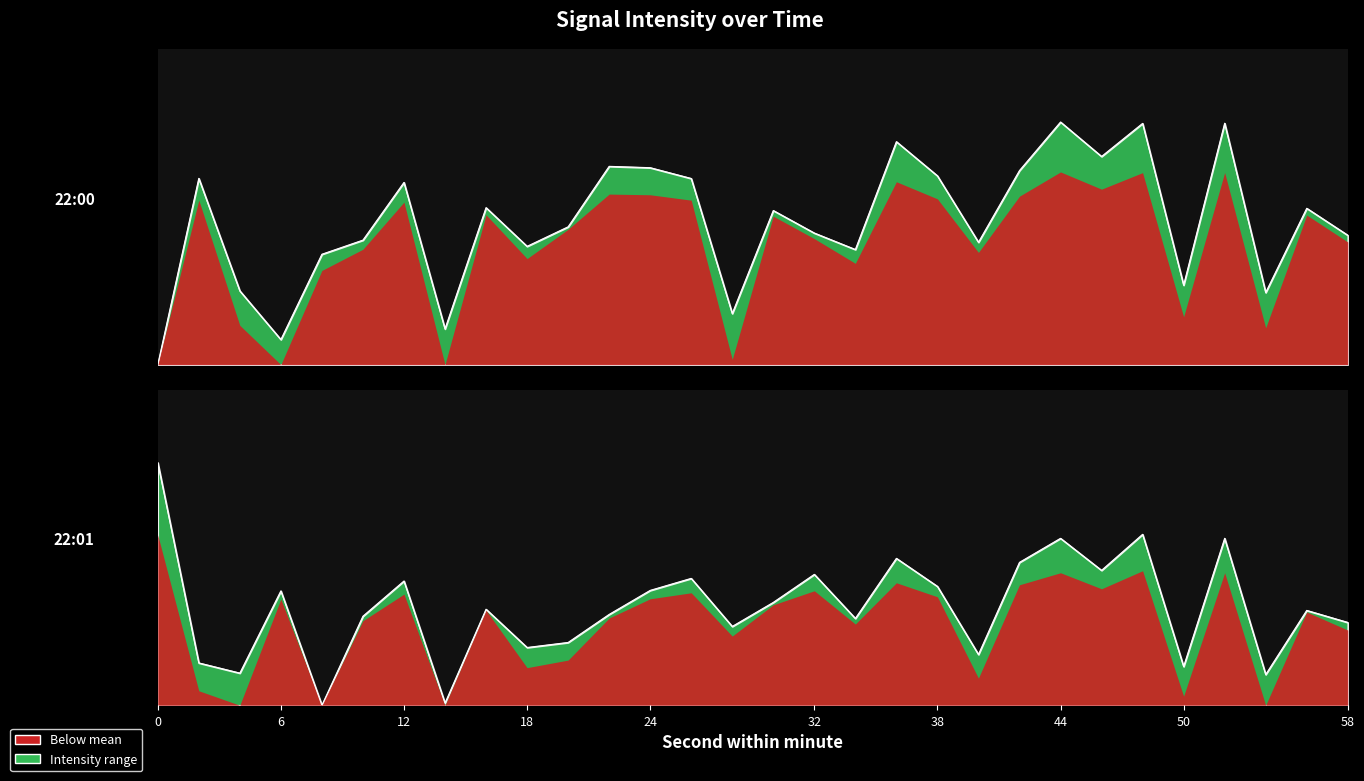

Does the chart have visible grid lines?

No